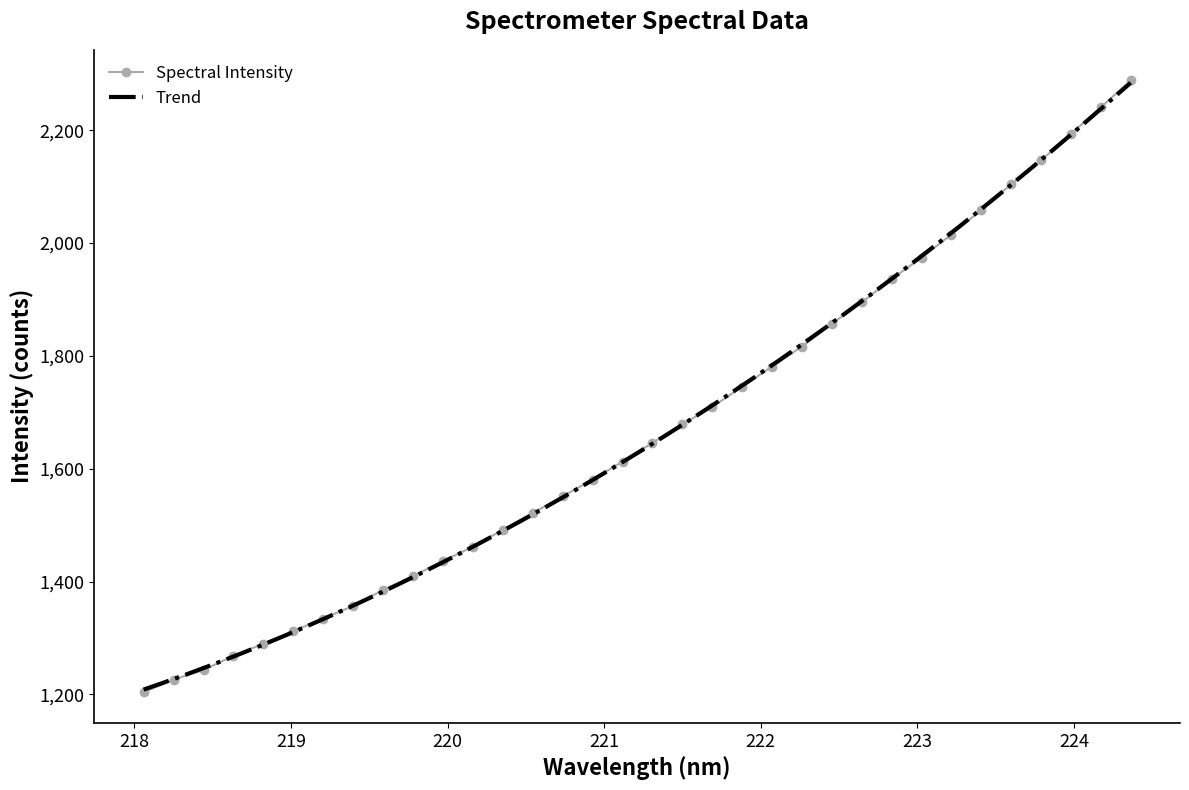

What is the maximum value for Spectral Intensity?

2288.4